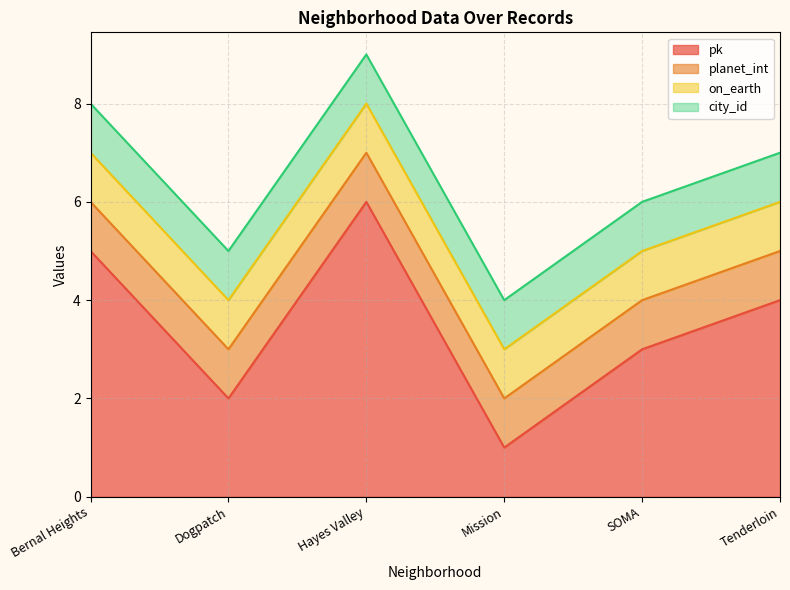

True or false: city_id and planet_int intersect in this chart.

False